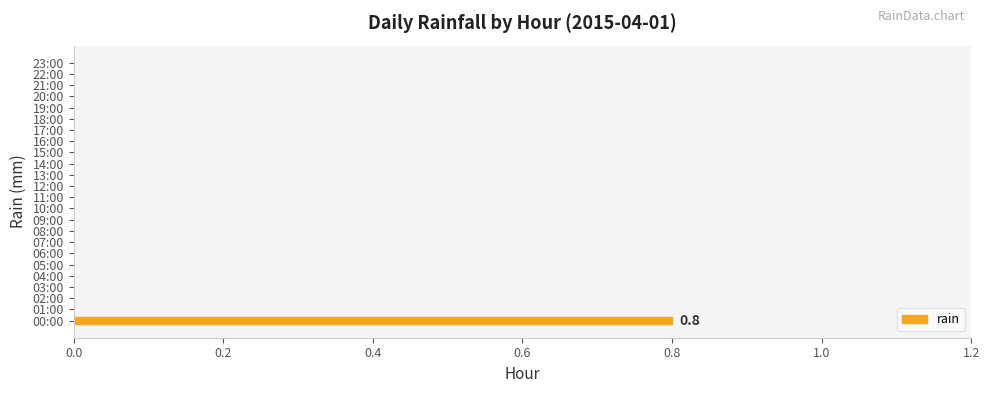

Are the bars grouped side by side (vs. stacked)?

No